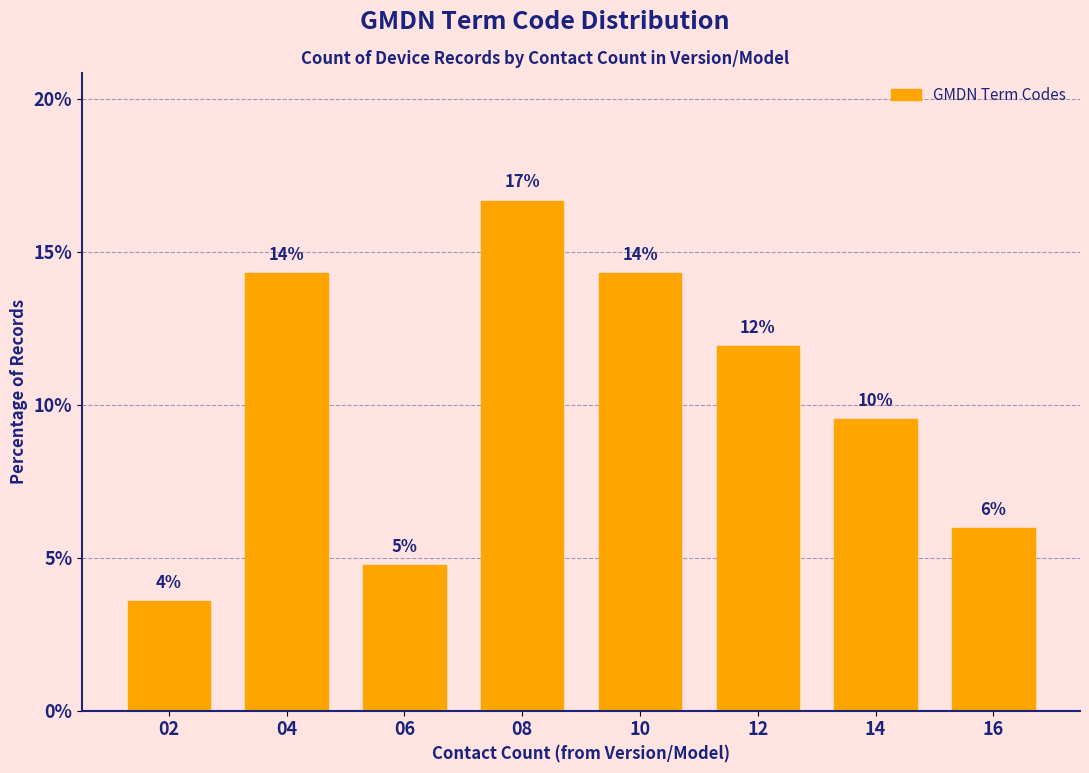

How many bars are there in total?

8